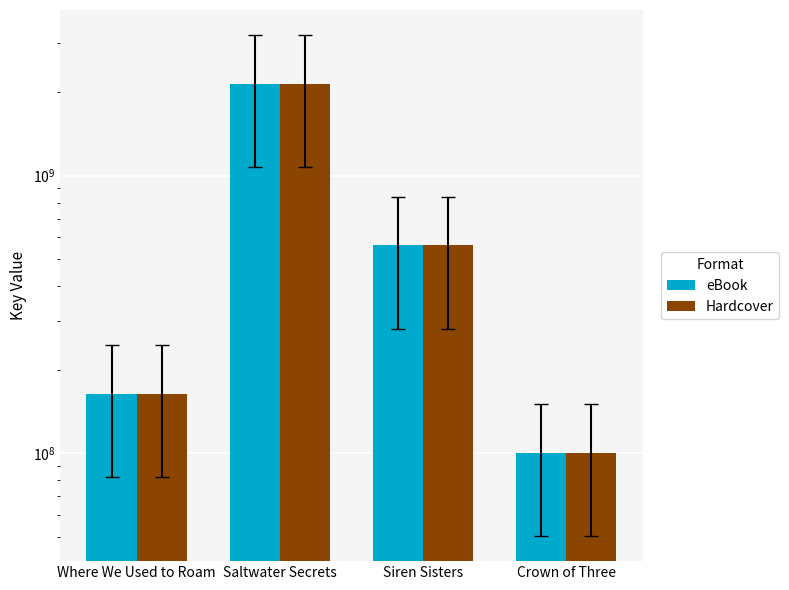

What is the value of the Hardcover bar at the 4th from the left?

100376764